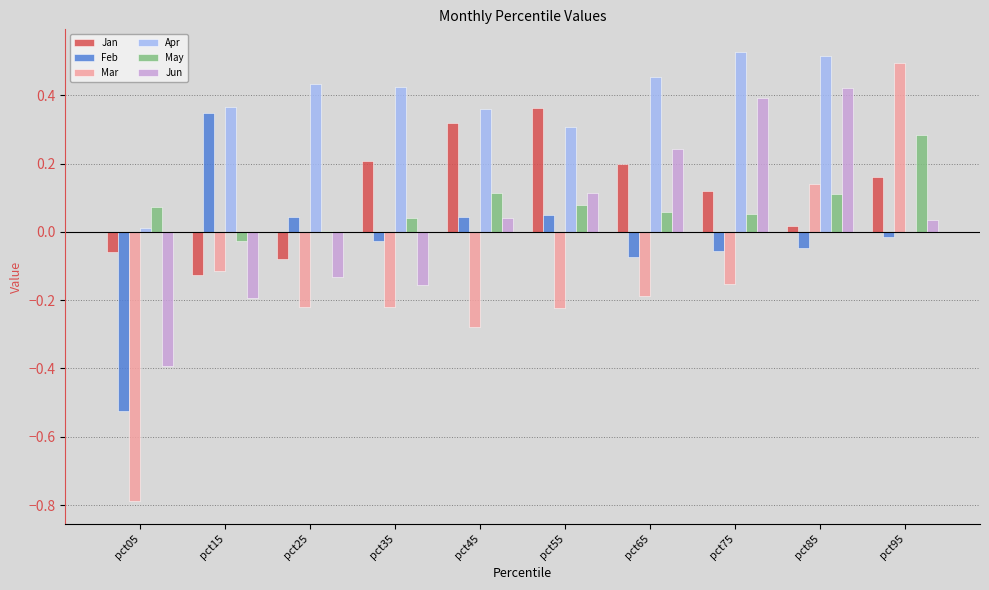

Count the number of data series in this chart.

6